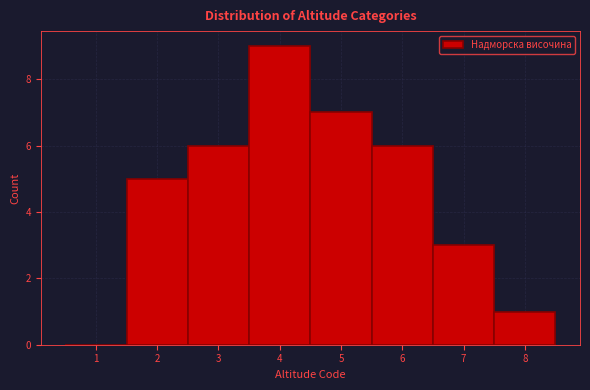

Reading left to right, what are all the values shown in this chart?

1=0	2=5	3=6	4=9	5=7	6=6	7=3	8=1